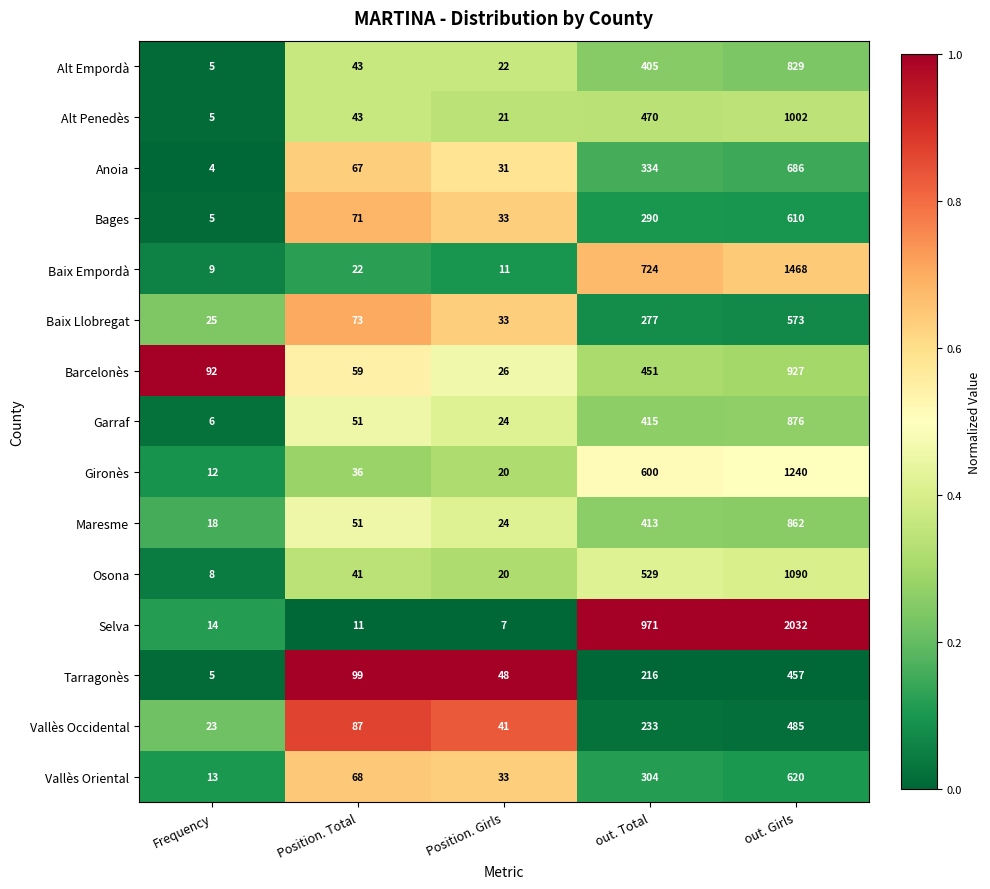

List the series in order of their peak value, highest first.

Selva, Baix Empordà, Gironès, Osona, Alt Penedès, Barcelonès, Garraf, Maresme, Alt Empordà, Anoia, Vallès Oriental, Bages, Baix Llobregat, Vallès Occidental, Tarragonès